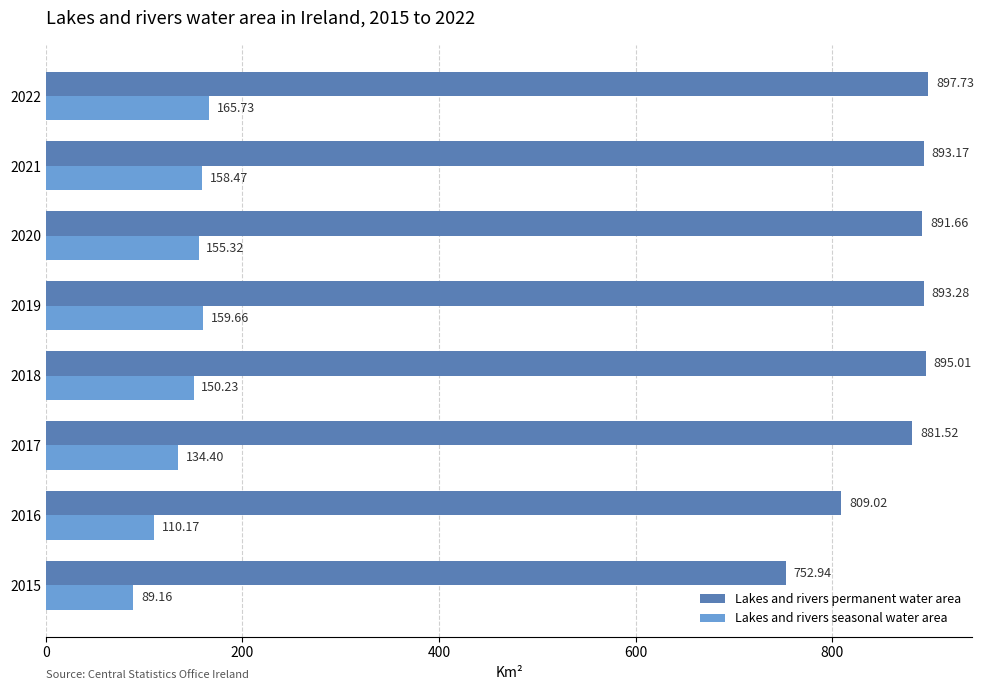

Which series changed the most between 2015 and 2022?

Lakes and rivers permanent water area